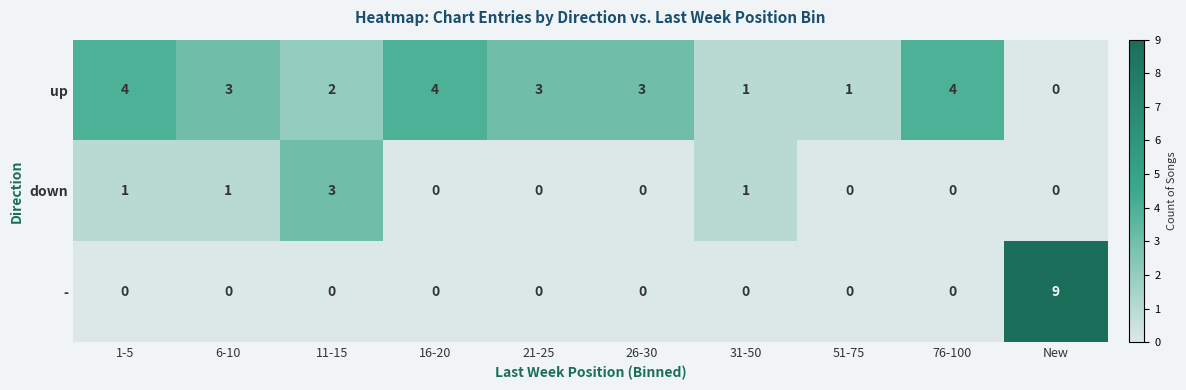

Reading right to left, transcribe all the data shown in this chart.

up: 0	4	1	1	3	3	4	2	3	4
down: 0	0	0	1	0	0	0	3	1	1
-: 9	0	0	0	0	0	0	0	0	0